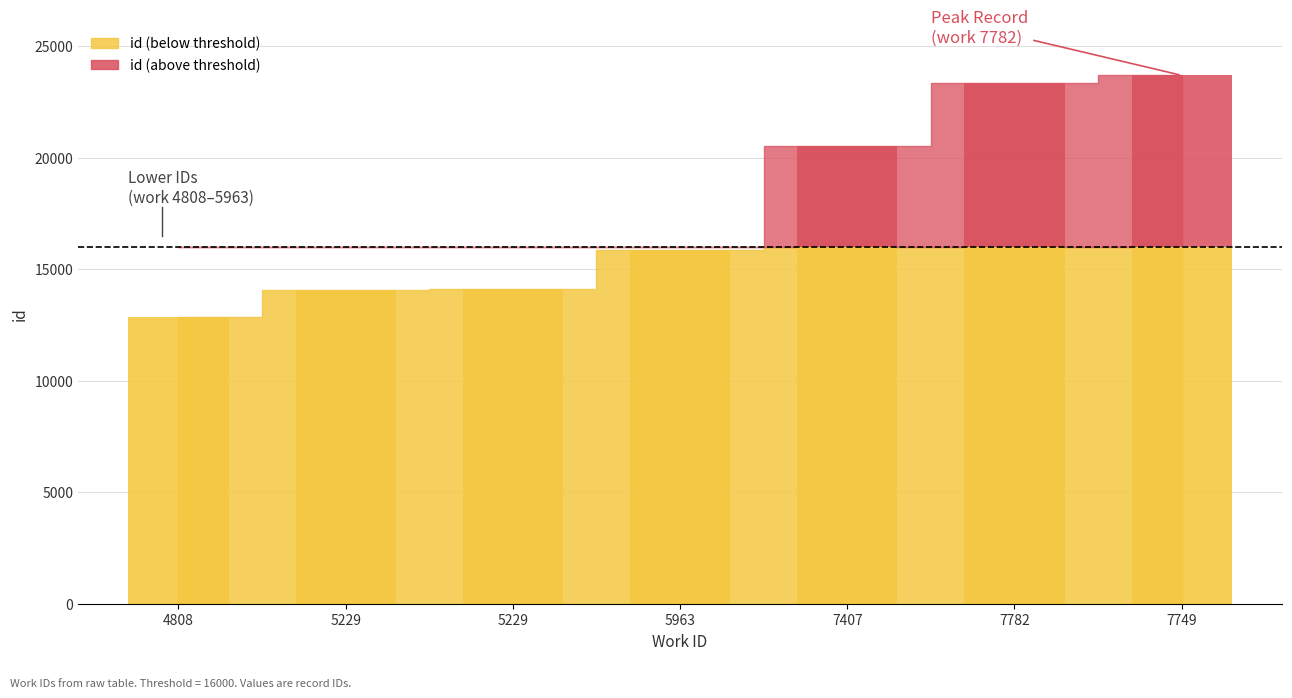

What is the sum of the values at 5229 and 7407?

34580